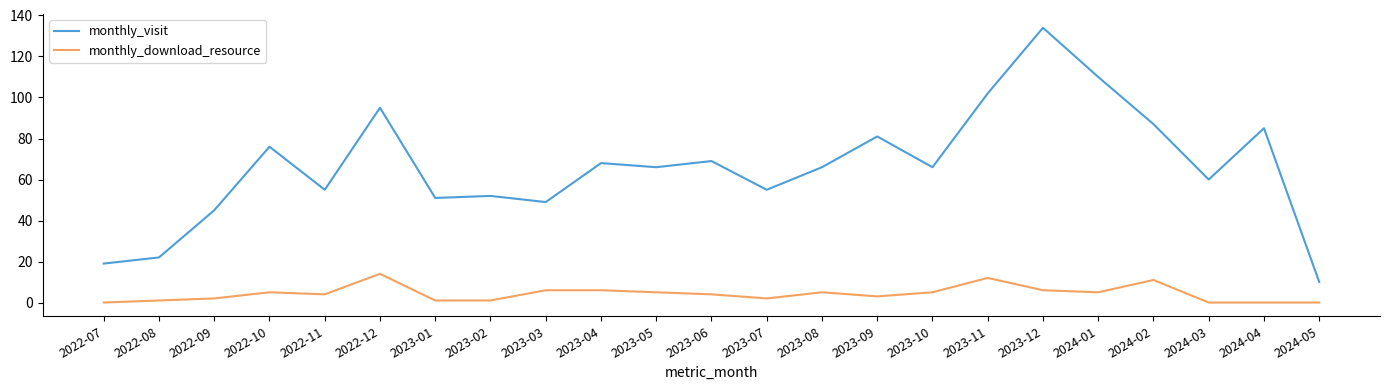

What is the total value across all series at 2022-07?

19